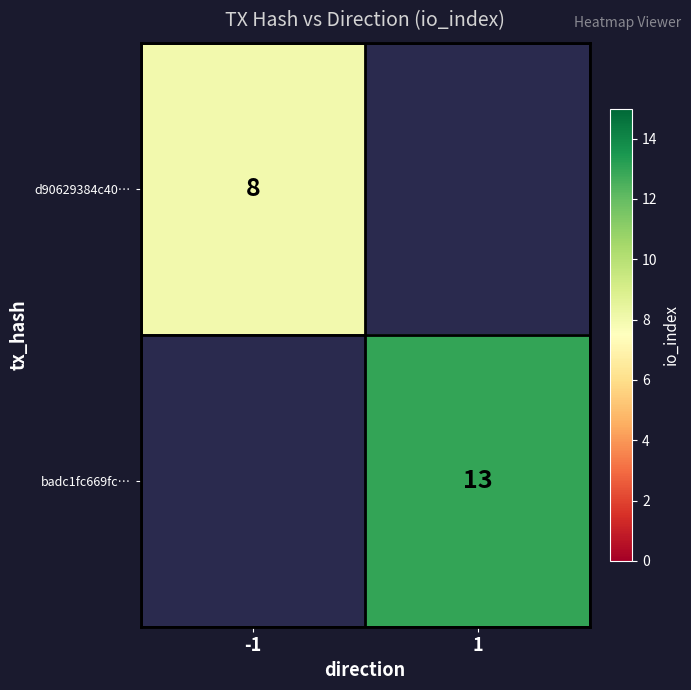

The d90629384c40… series shows 3 at -1. True or false?

False